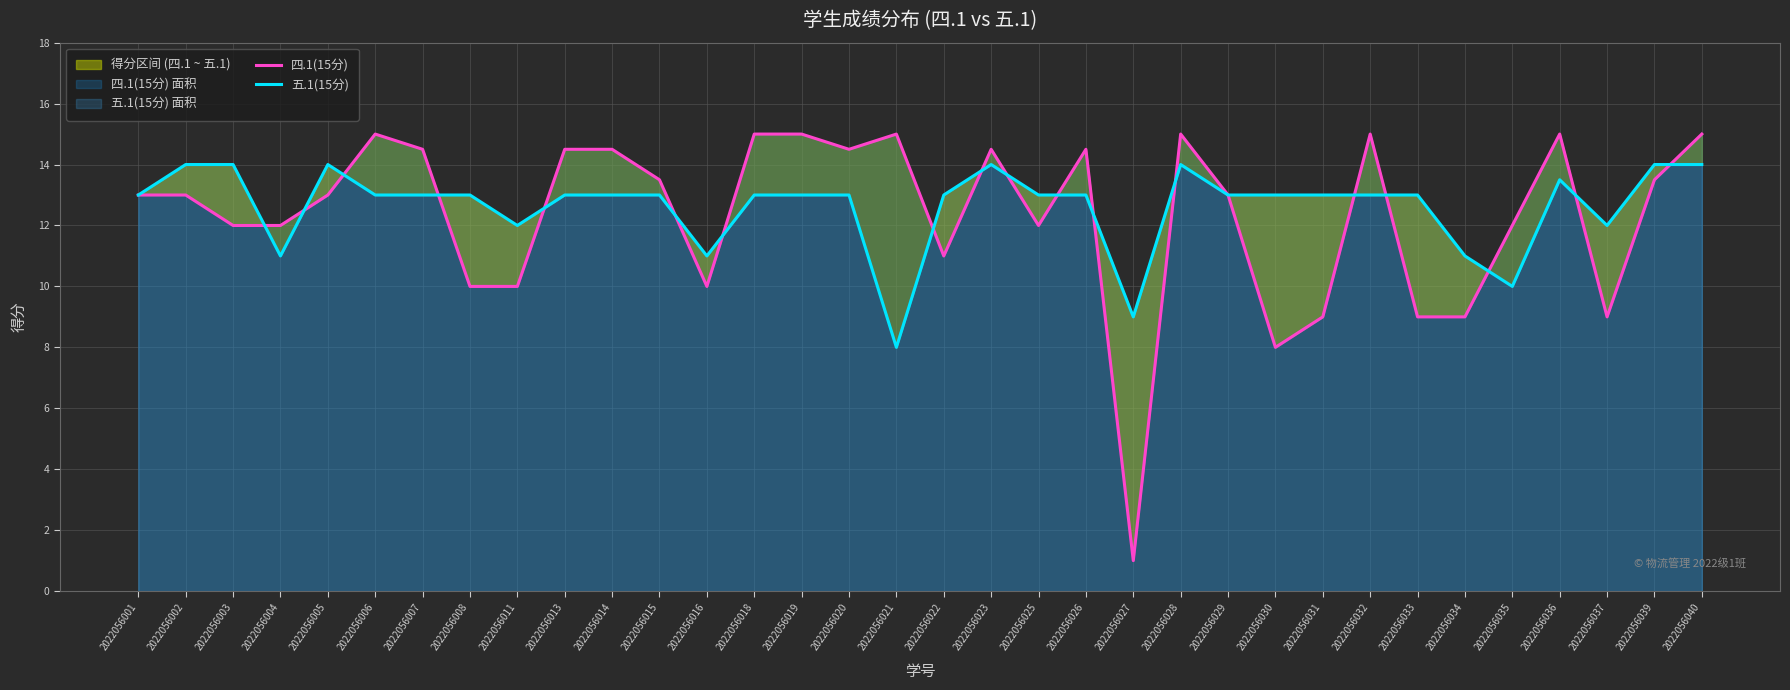

Which series has the largest total across all categories?

五.1(15分)